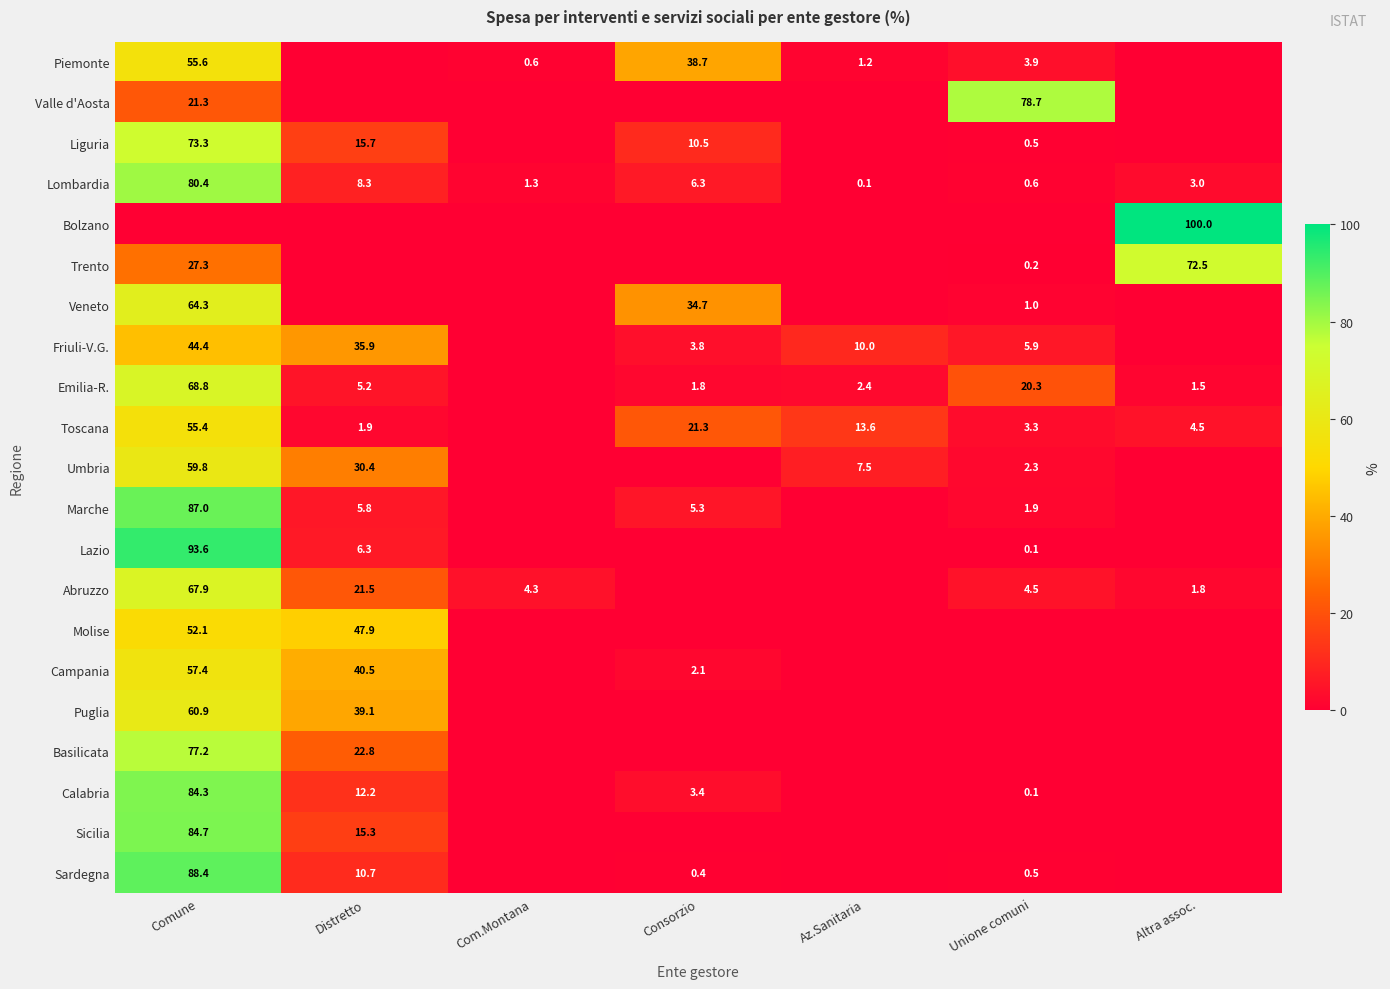

What is the difference between the Toscana values at Comune and Consorzio?

34.1